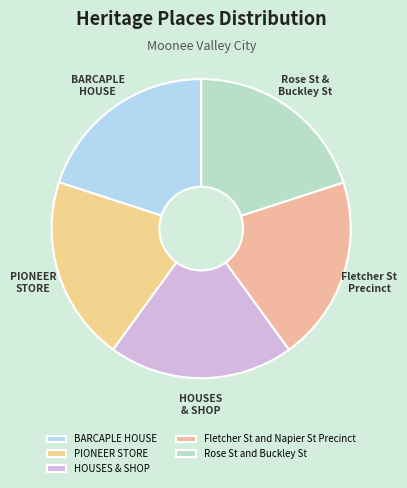

To the nearest percent, what is the average slice percentage?

20%